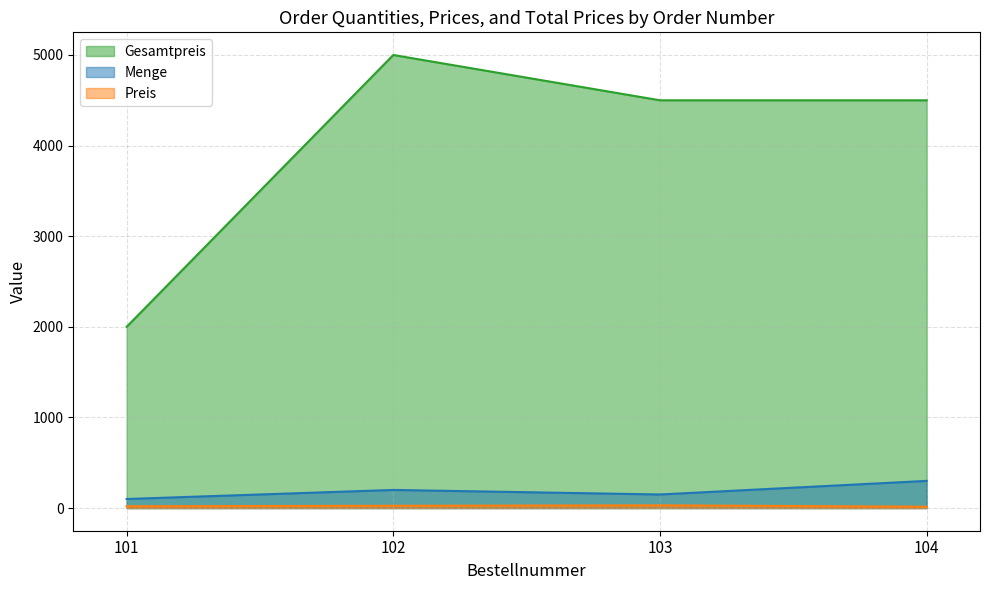

What is the difference between the highest and lowest values at 103?

4470